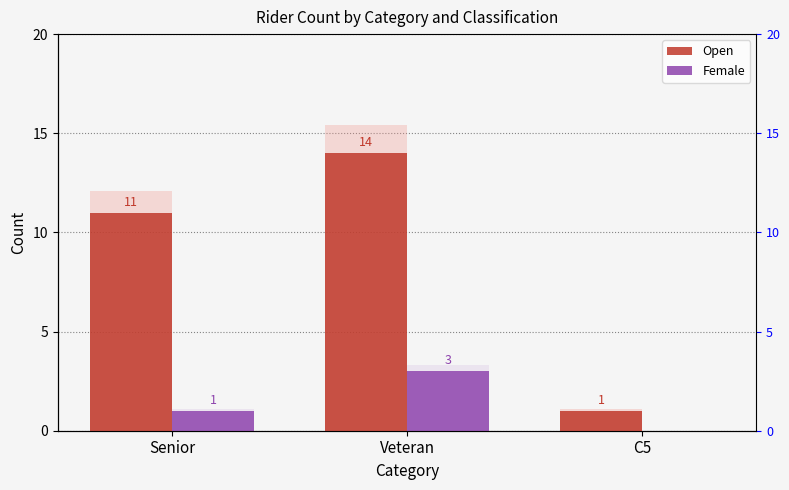

Between Senior and C5, which series saw the biggest shift?

Open